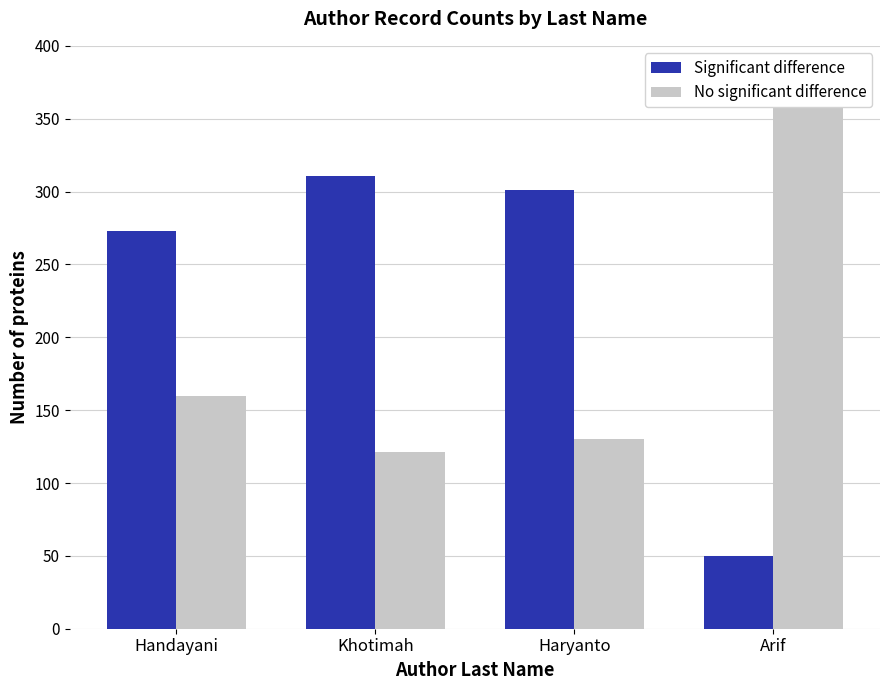

Reading left to right, what are all the values shown in this chart?

Significant difference: Handayani=273	Khotimah=311	Haryanto=301	Arif=50
No significant difference: Handayani=160	Khotimah=121	Haryanto=130	Arif=381